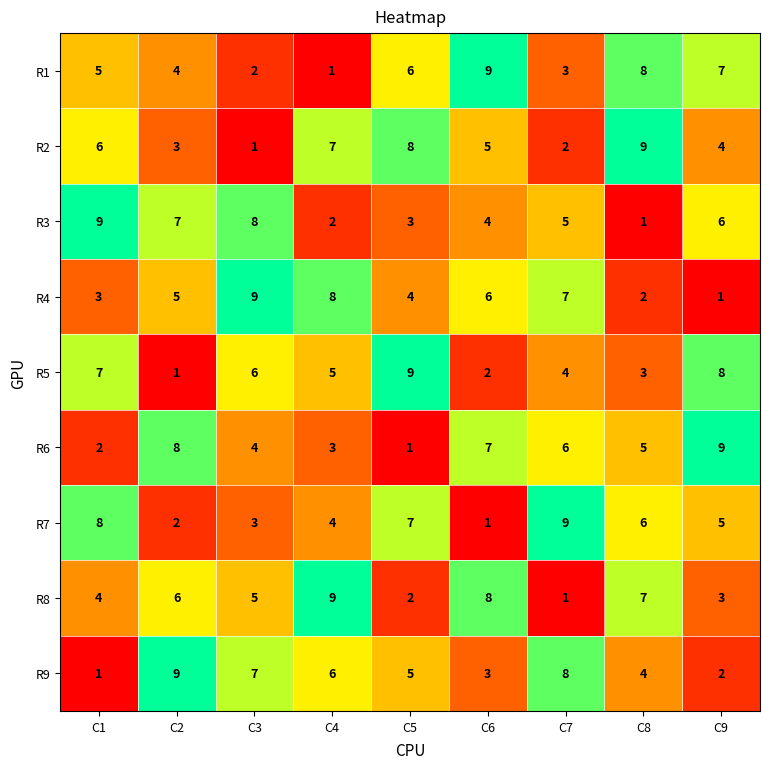

What is the spread (max minus min) of values at C9?

8